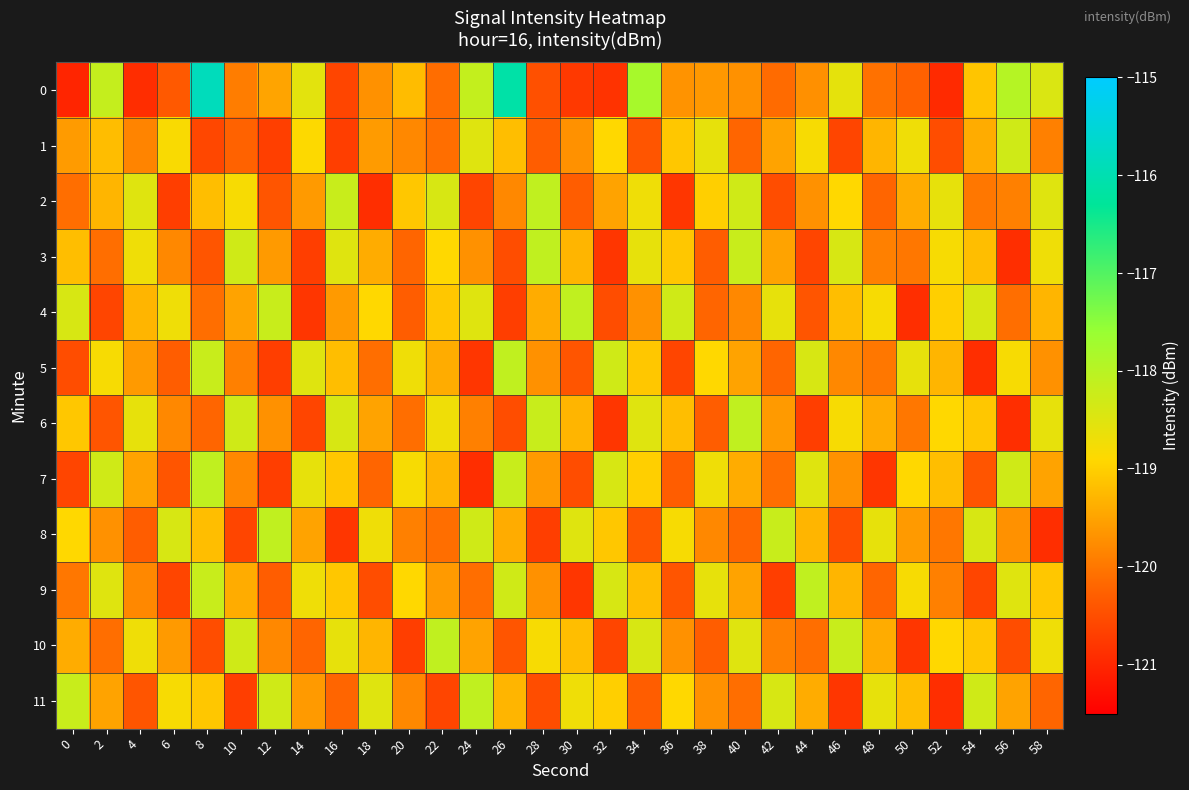

Between 36 and 16, which is larger?

36